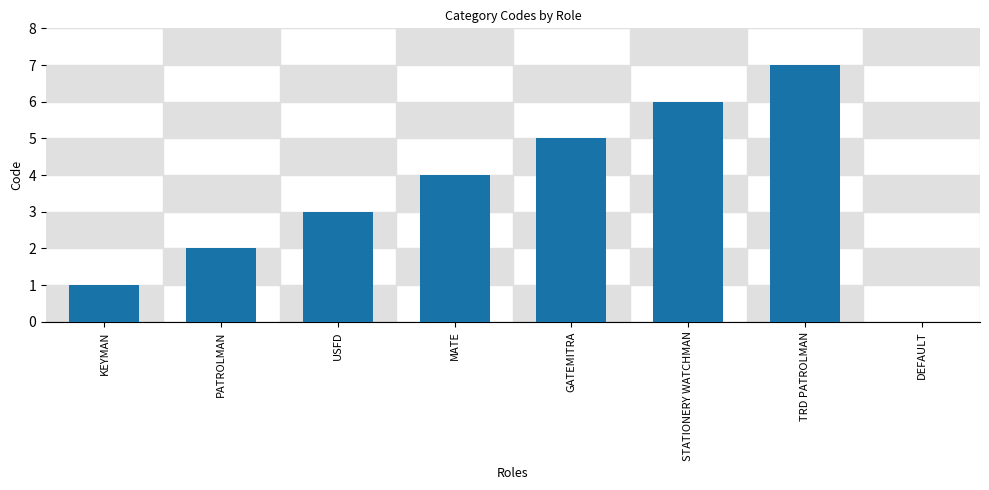

Reading left to right, transcribe all the data shown in this chart.

1	2	3	4	5	6	7	0